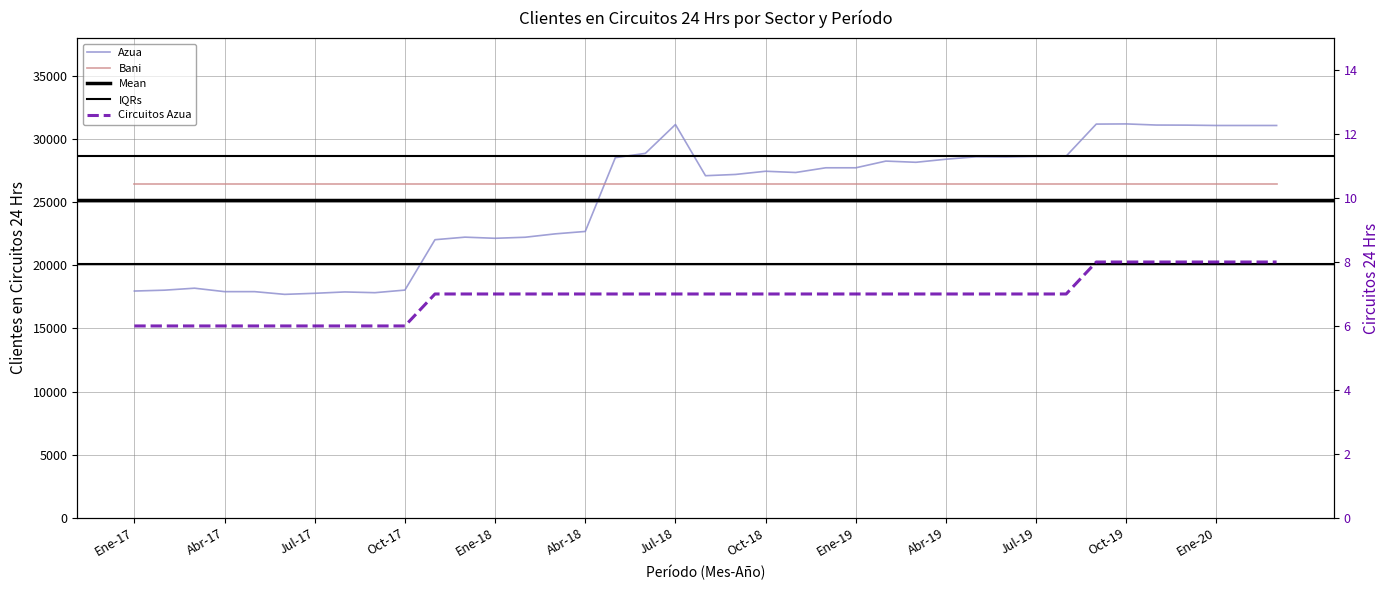

What is the average value?

25218